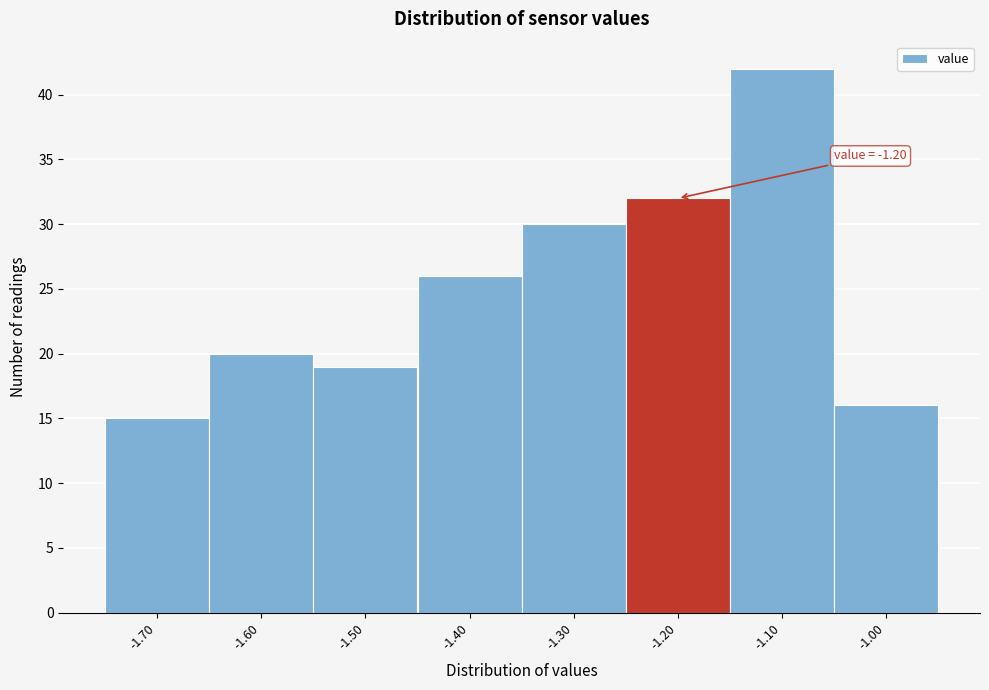

Which range on the x-axis has the tallest bar?

-1.15 to -1.05